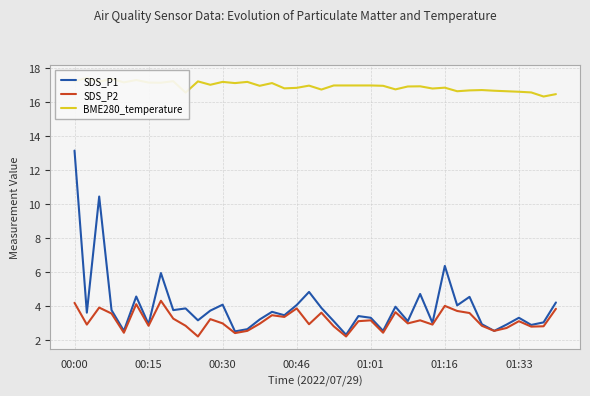

At which label does SDS_P2 first exceed 3?

00:00